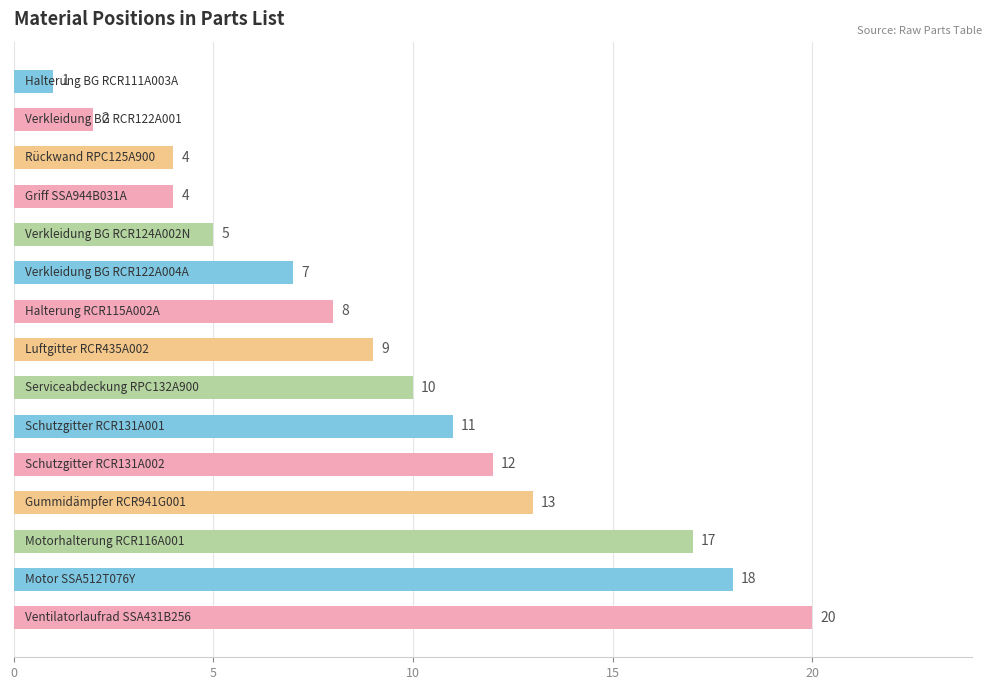

What is the difference between the maximum and minimum values?

19